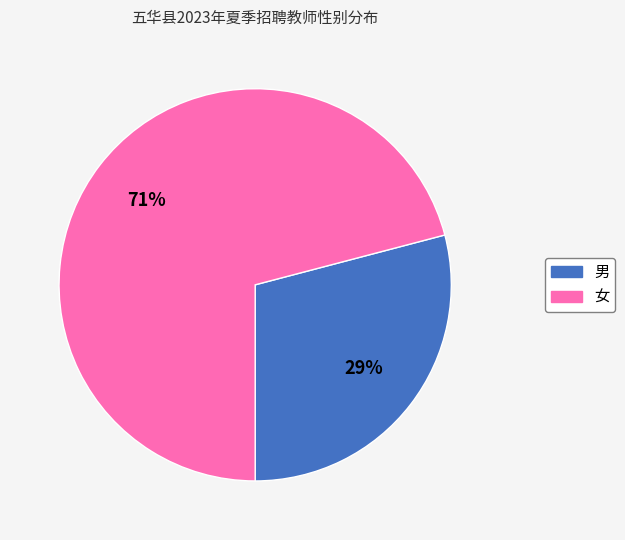

Which slice is the smallest?

男